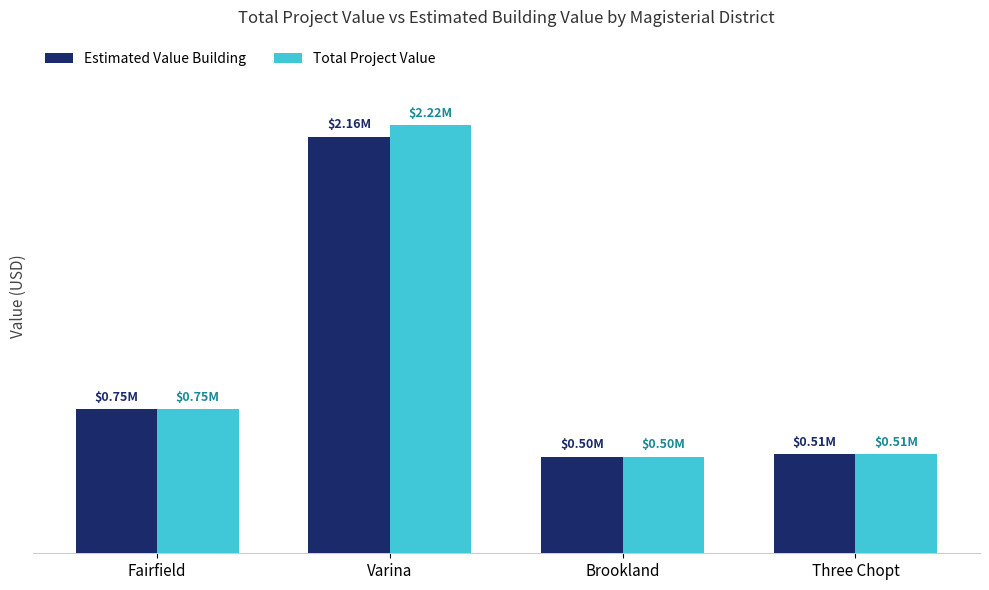

List the series in order of their peak value, lowest first.

Estimated Value Building, Total Project Value